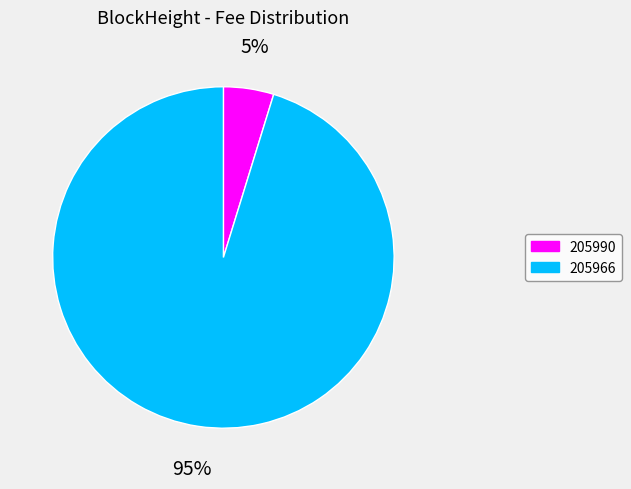

Count the number of slices in the pie.

2